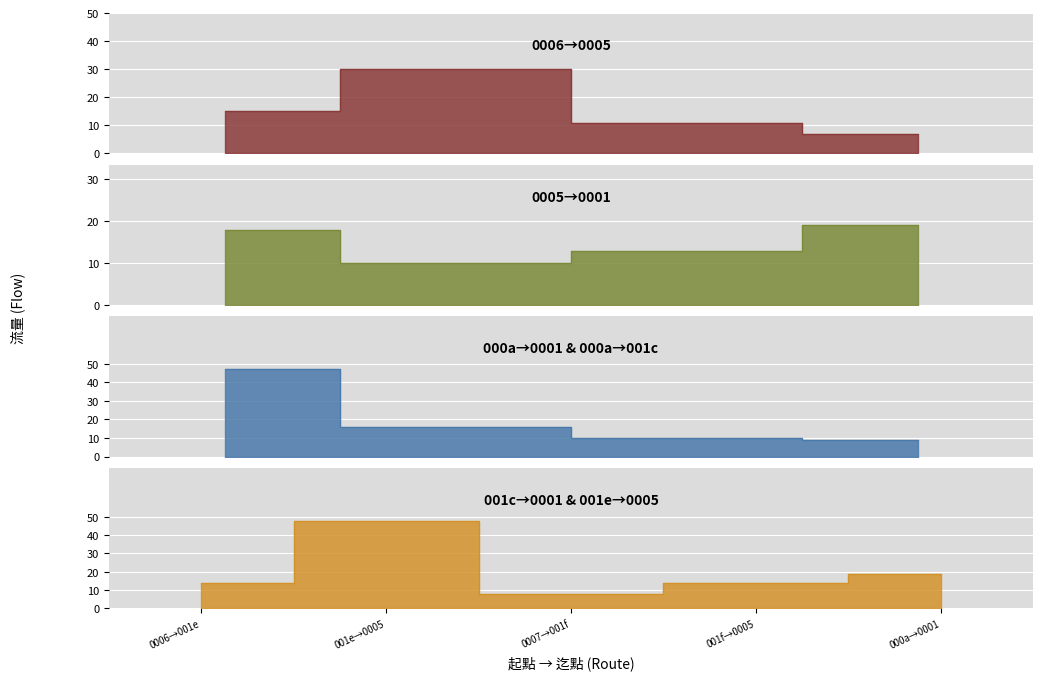

True or false: 0005→0001 has a value of 15 at 6.

False